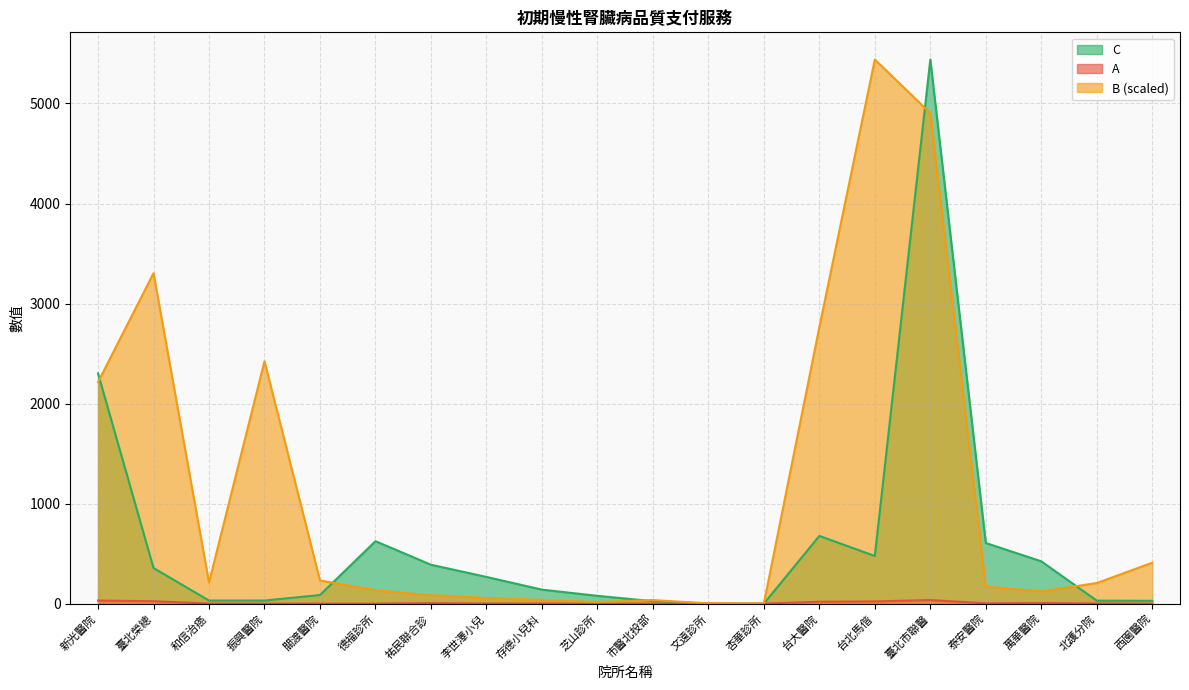

How many values in the A series are below 2?

7